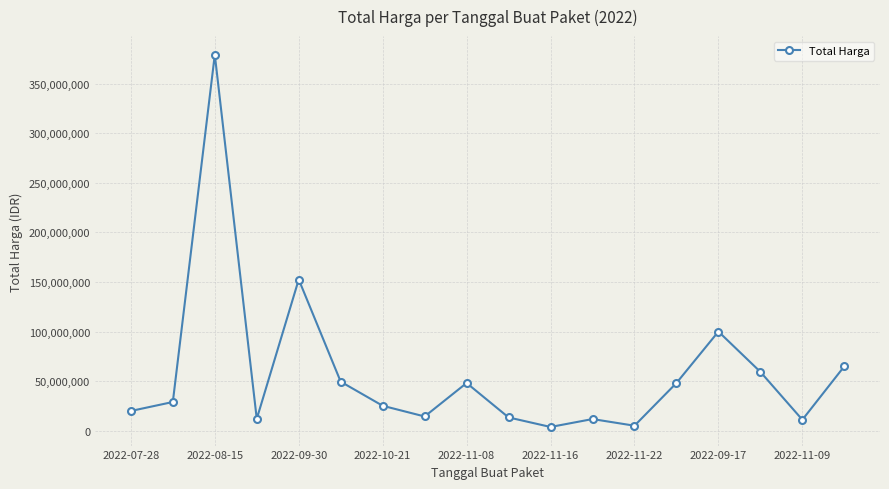

How many lines are shown in the chart?

1